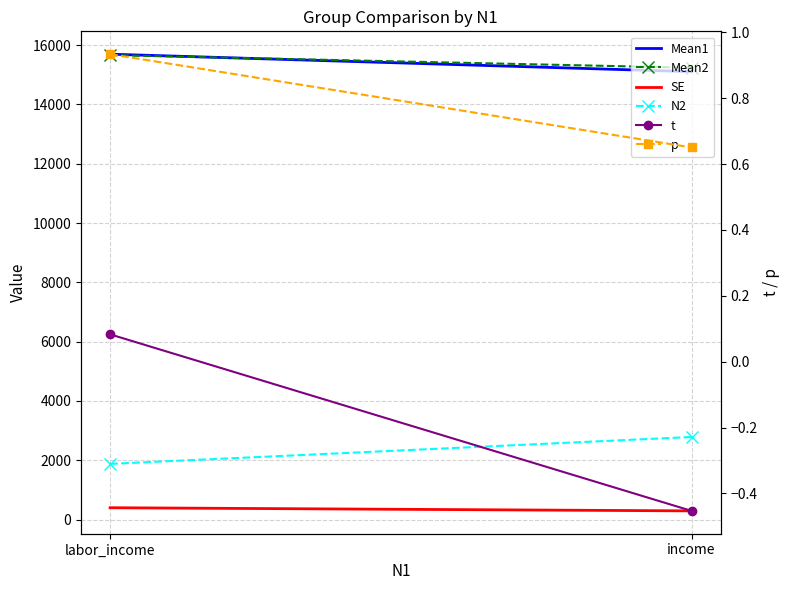

How many values in the Mean1 series are below 15695?

1